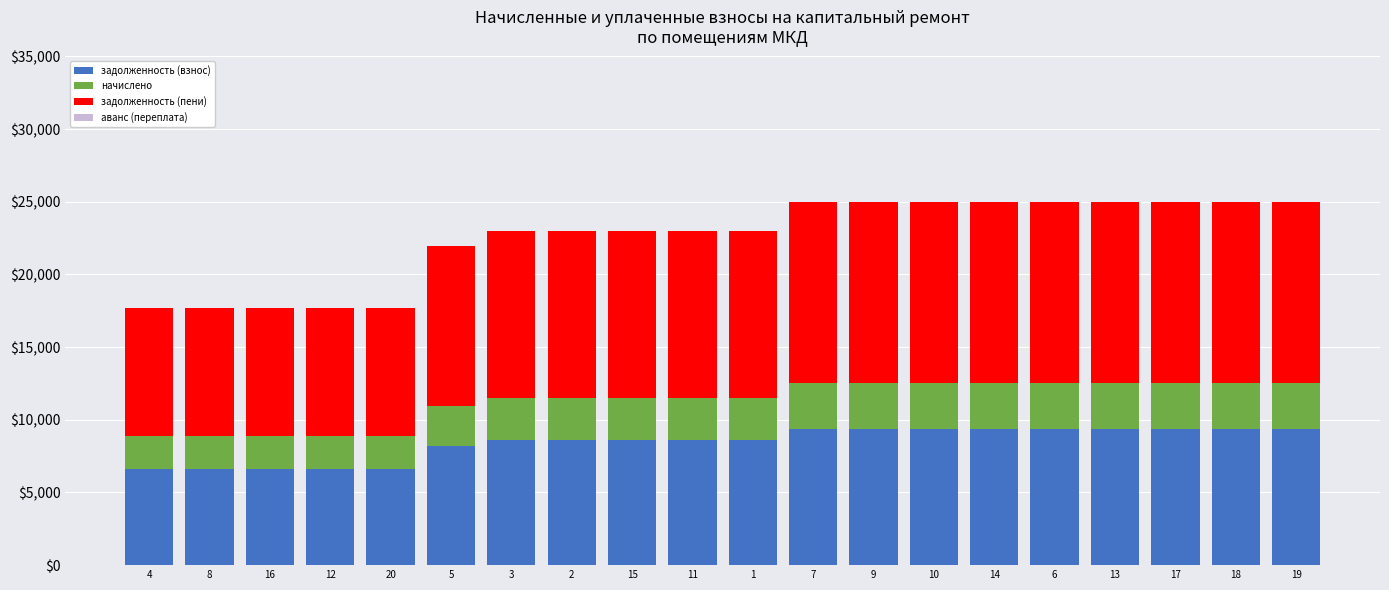

What is the sum of all задолженность (взнос) values?

168384.0